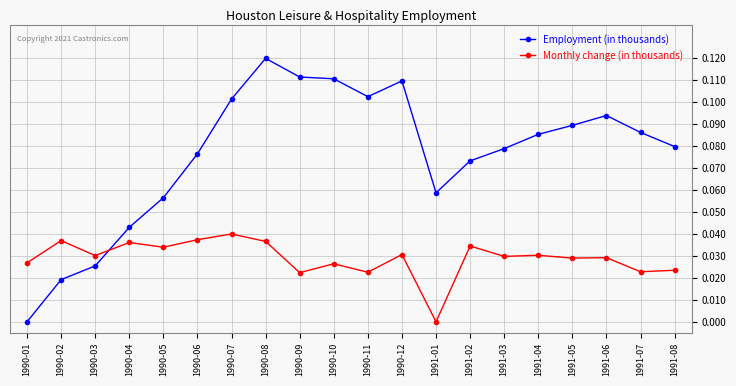

At which category is the sum across all series the highest?

1990-08